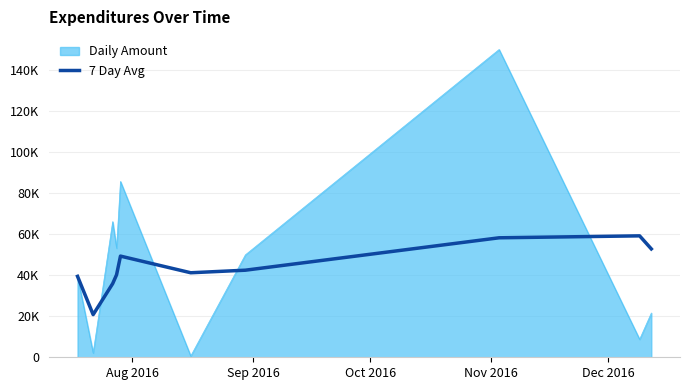

Does the chart display data point markers on the line(s)?

No